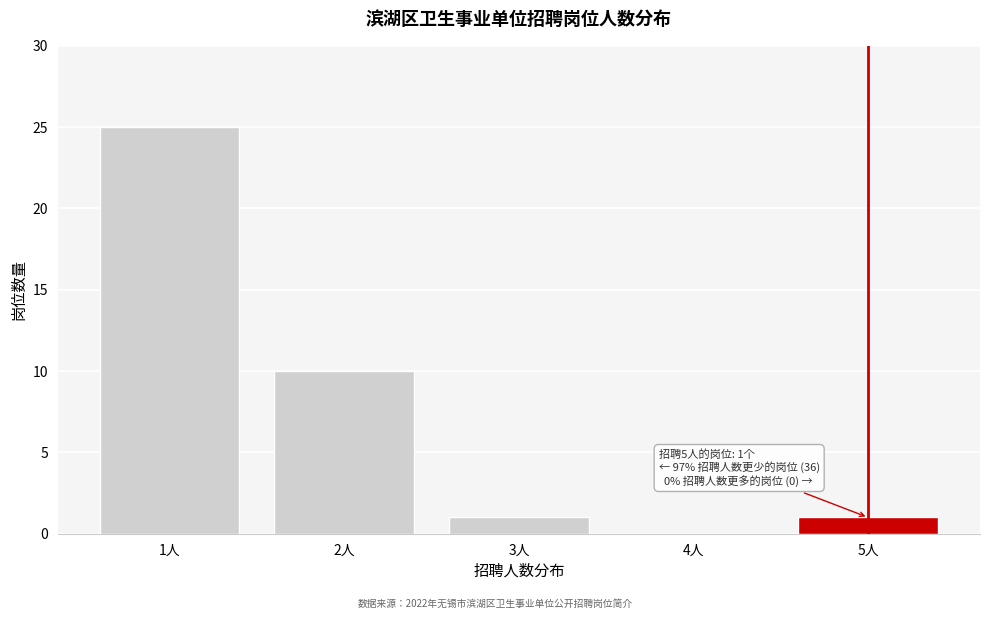

Reading left to right, transcribe all the data shown in this chart.

1人=25	2人=10	3人=1	4人=0	5人=1